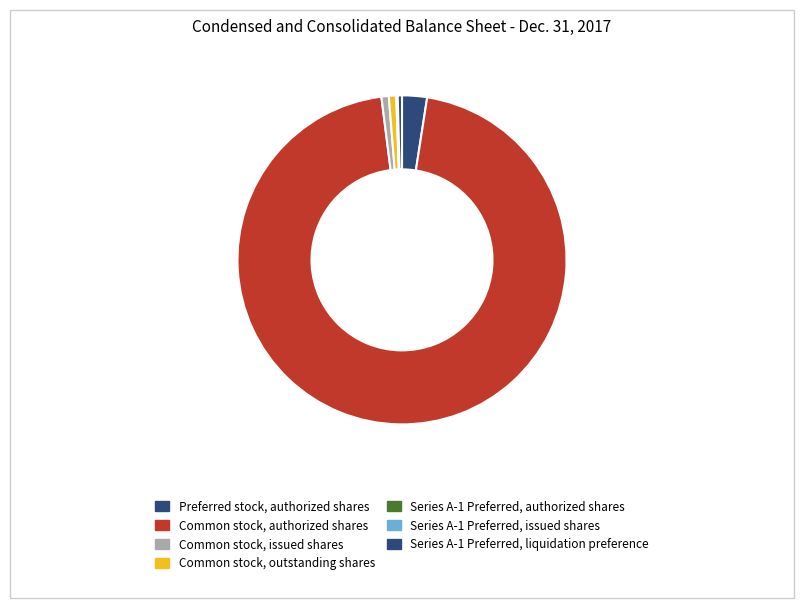

What is the change in value from Preferred stock, authorized shares to Series A-1 Preferred, issued shares?

-19422937